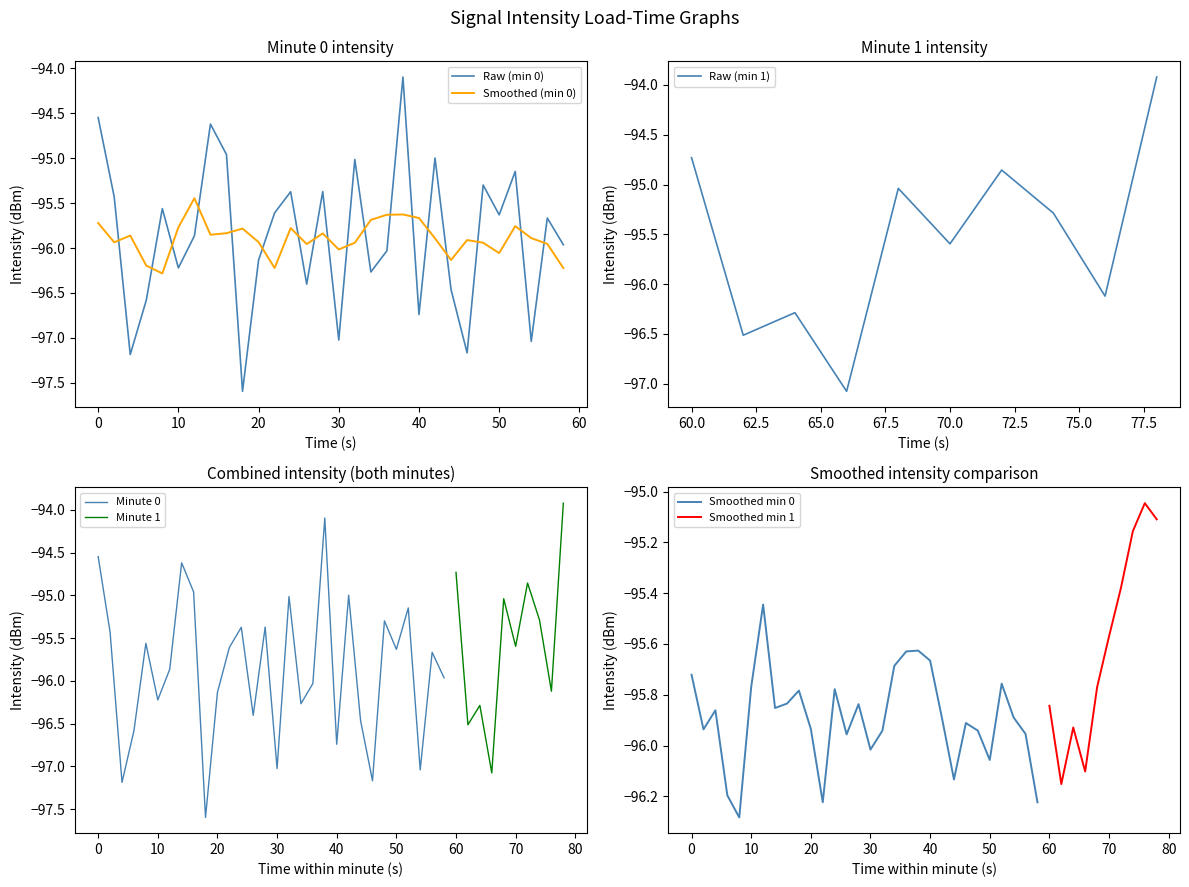

What is the difference between the values at 4 and 23?

1.6